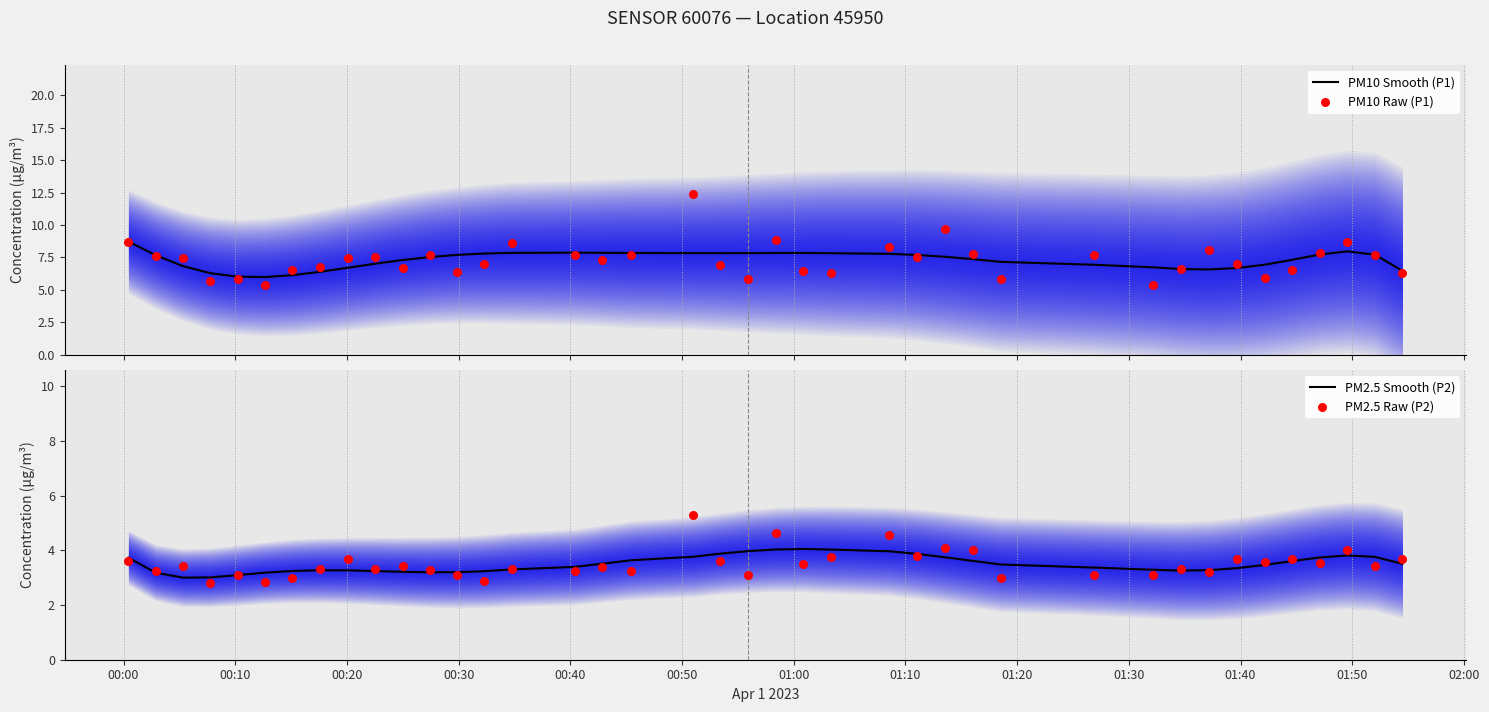

Which series has the widest spread of Y values?

PM10 Raw (P1)